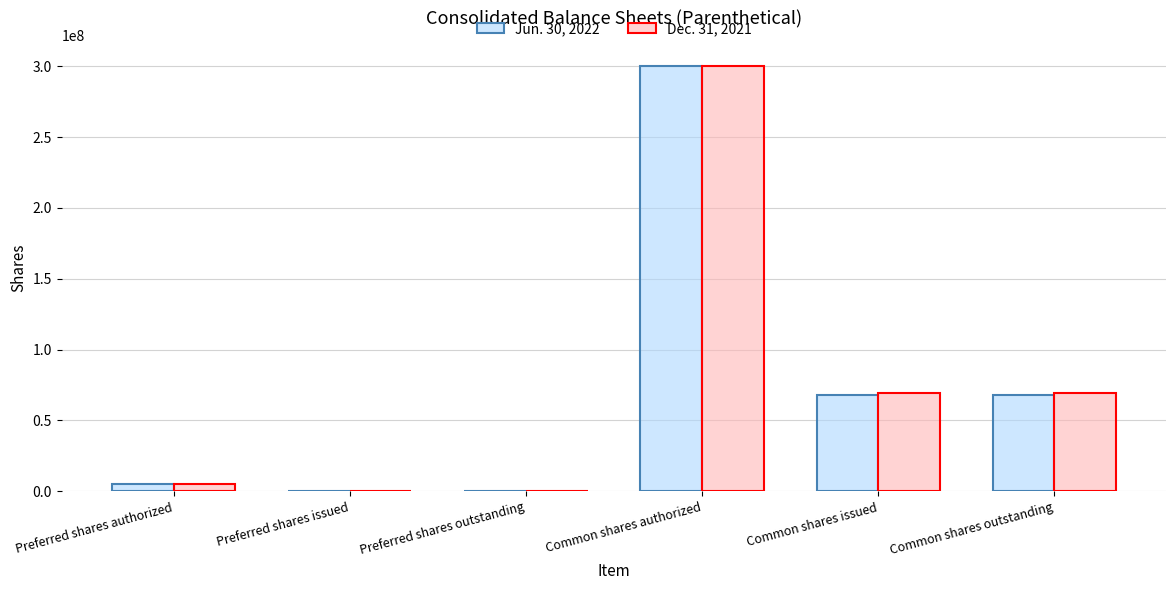

What is the greatest value displayed?

300000000